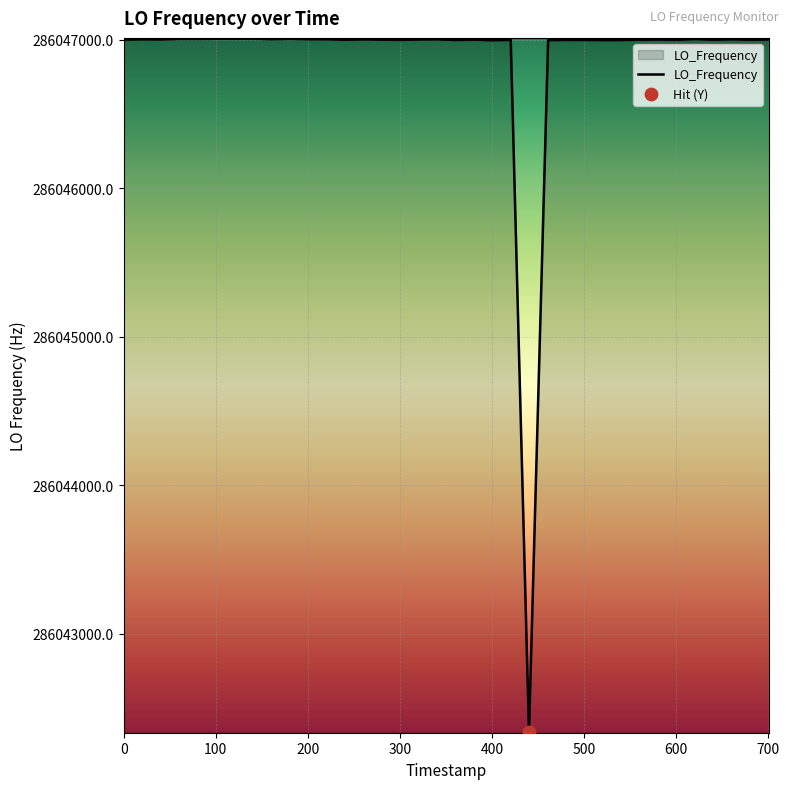

What is the smallest value displayed?

286042339.7